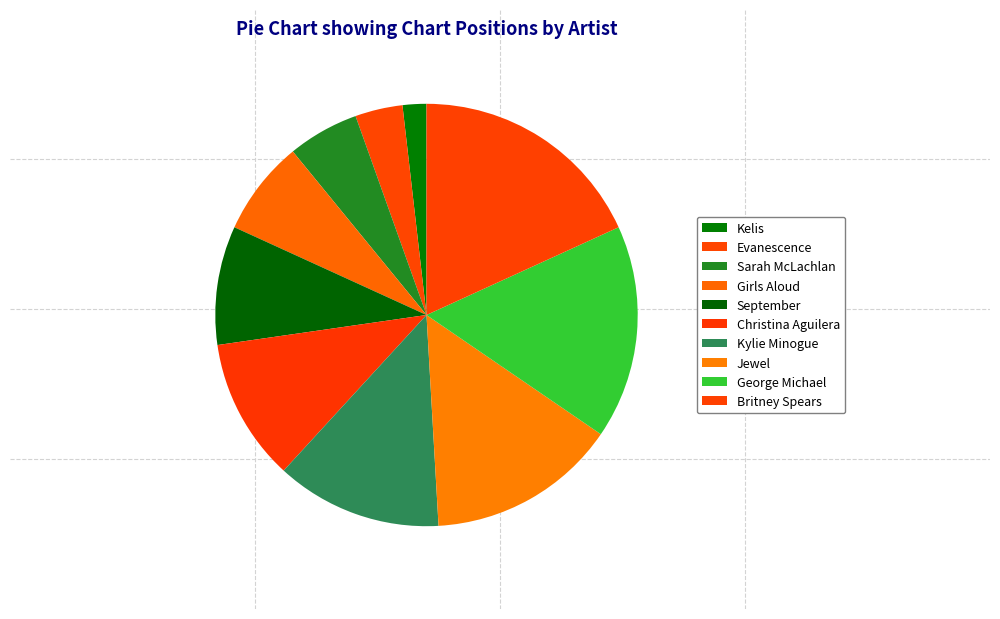

What percentage do Girls Aloud and Britney Spears together represent?

25.5%